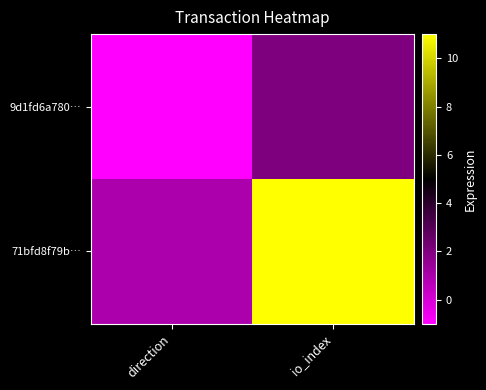

List the series in order of their peak value, highest first.

71bfd8f79b…, 9d1fd6a780…